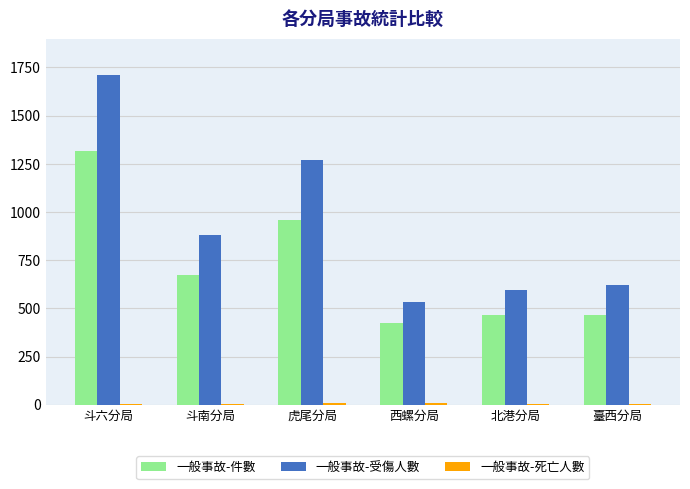

At which label does 一般事故-件數 reach its peak?

斗六分局